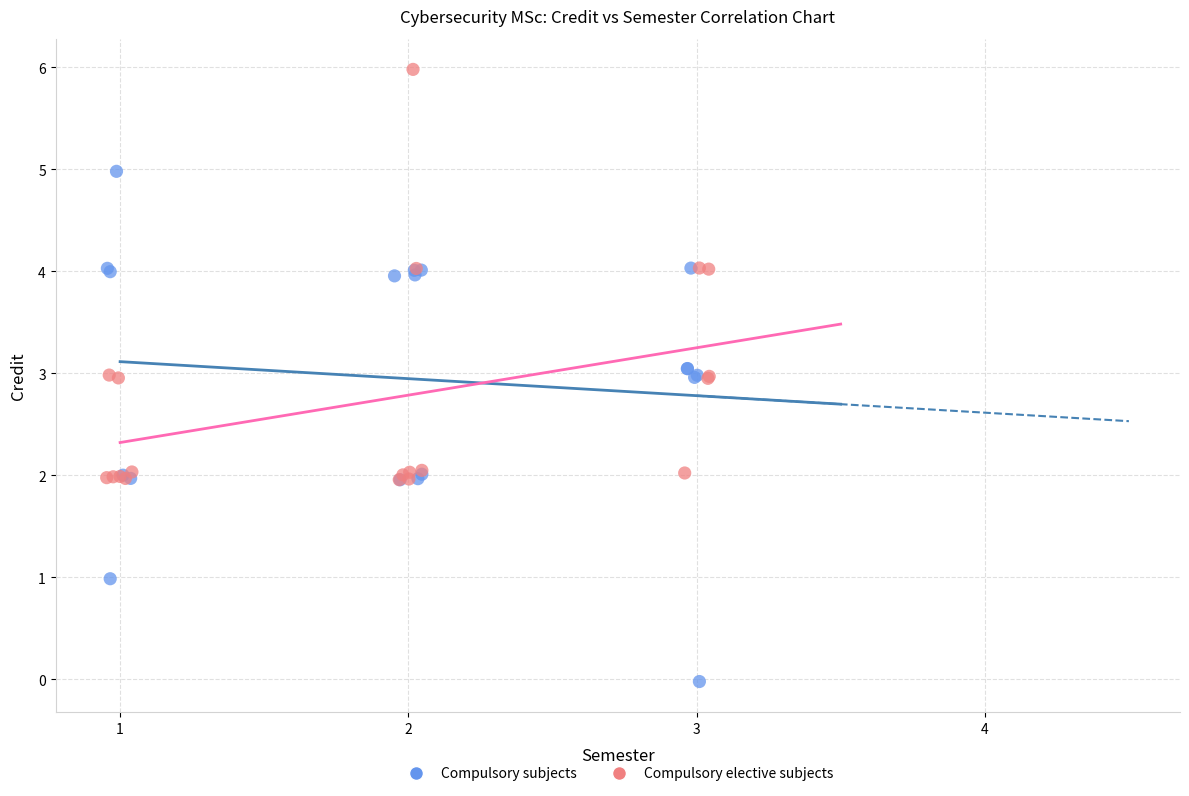

Which series reaches the minimum Y coordinate?

Compulsory subjects